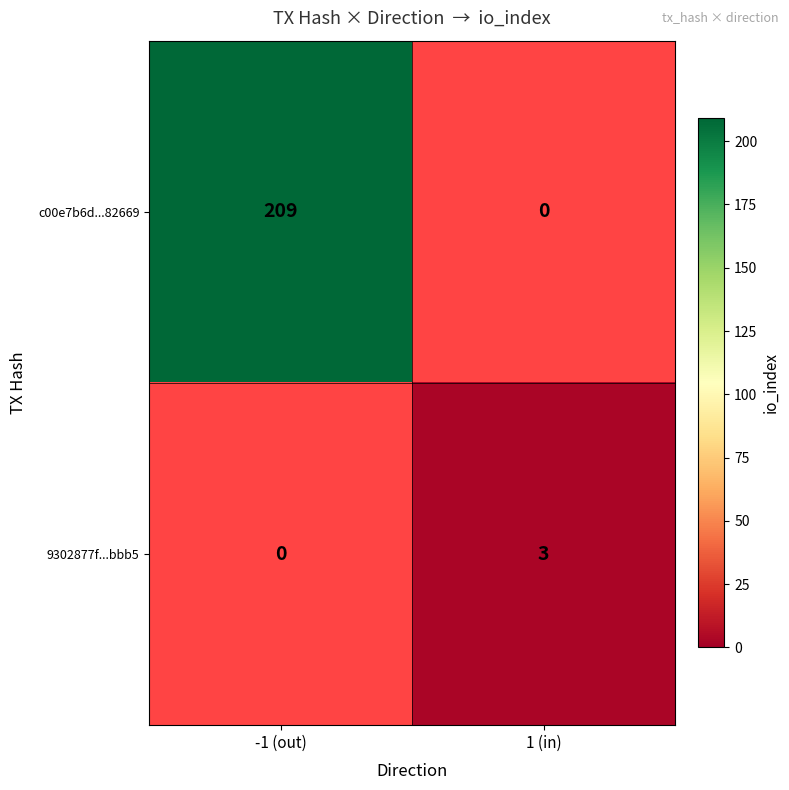

The value of c00e7b6d...82669 at -1 (out) is 365. True or false?

False